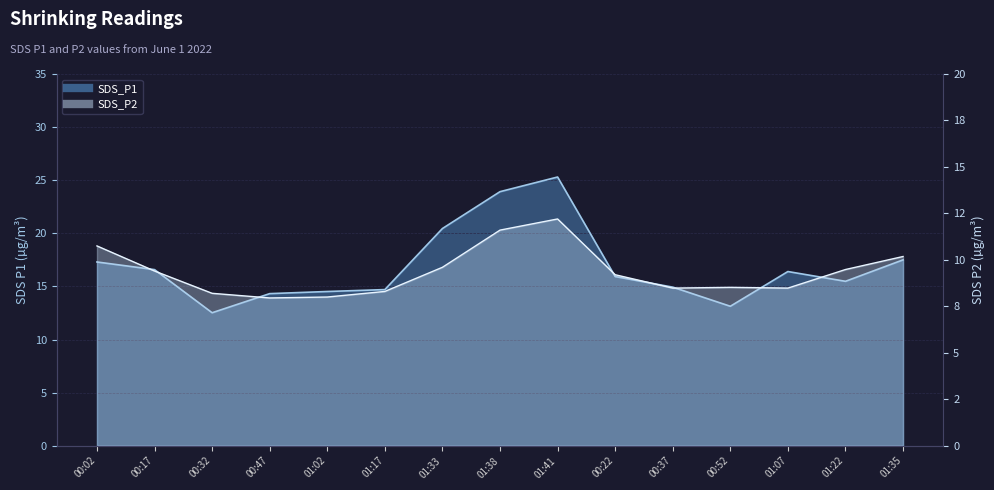

Count the number of categories in the chart.

15